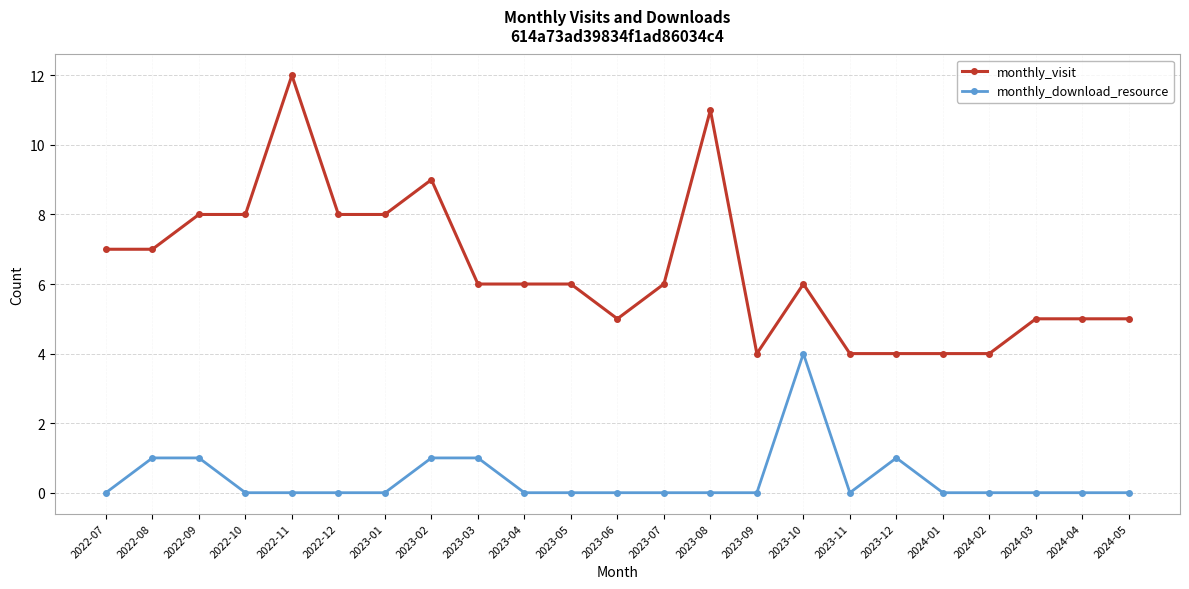

Read the monthly_visit value at 2023-06.

5